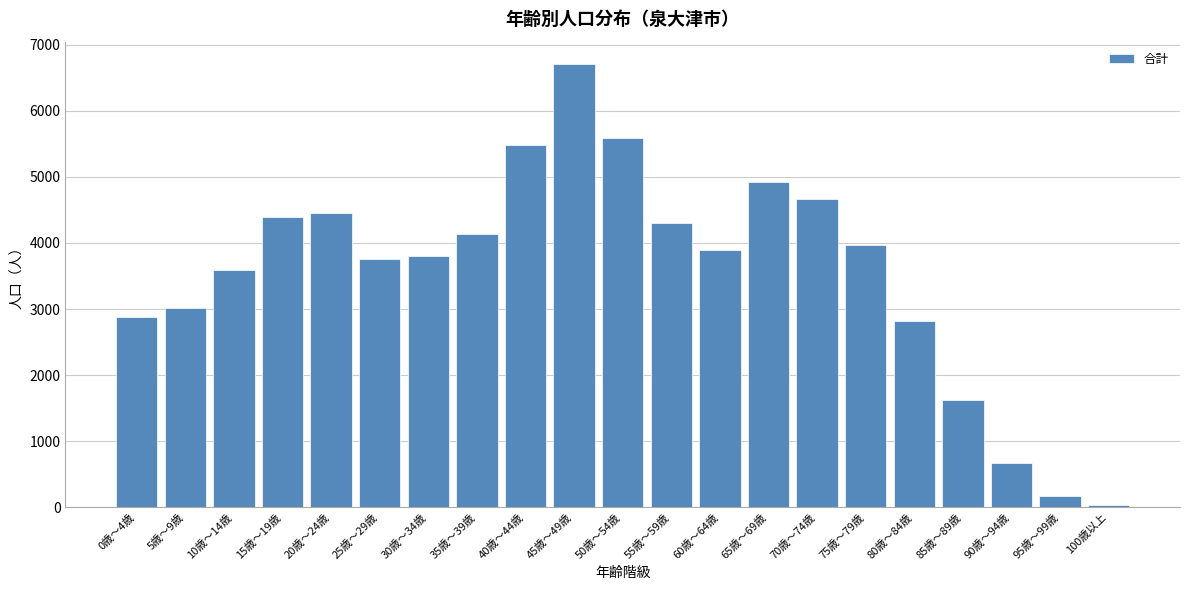

Reading right to left, extract all data points from this chart.

36	178	664	1626	2815	3964	4671	4917	3894	4298	5586	6710	5483	4131	3796	3752	4452	4391	3585	3020	2885